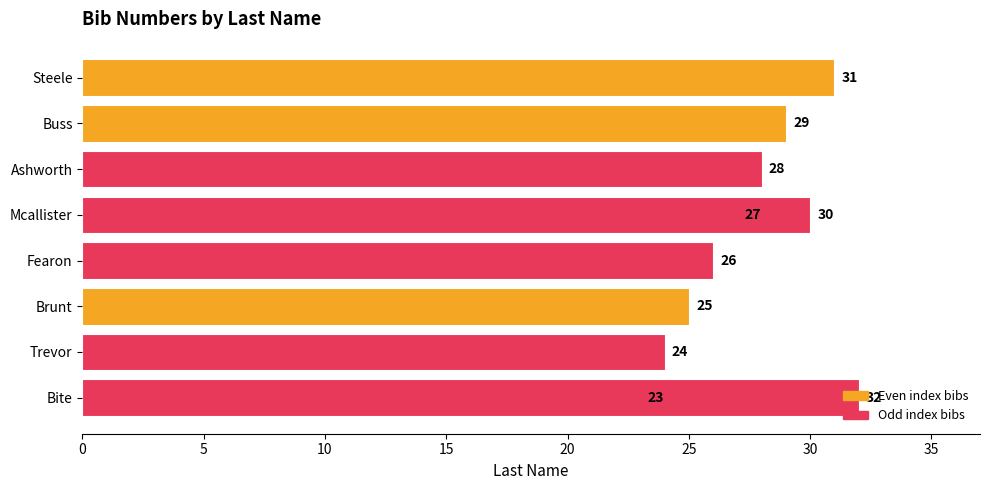

Approximately how many times larger is the value at Ashworth compared to Brunt?

1.1